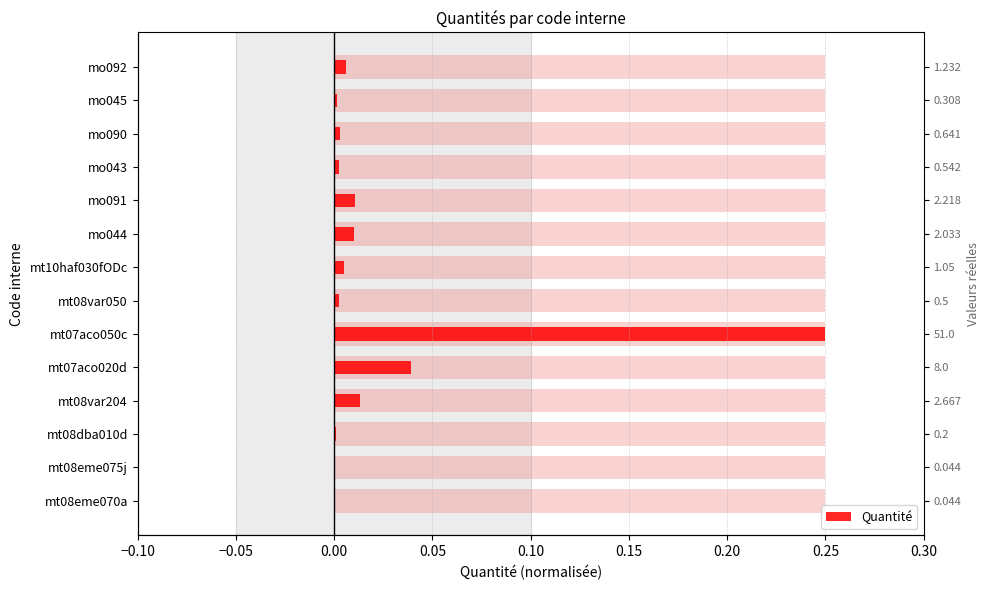

Which has a higher value, mt08dba010d or mo092?

mo092